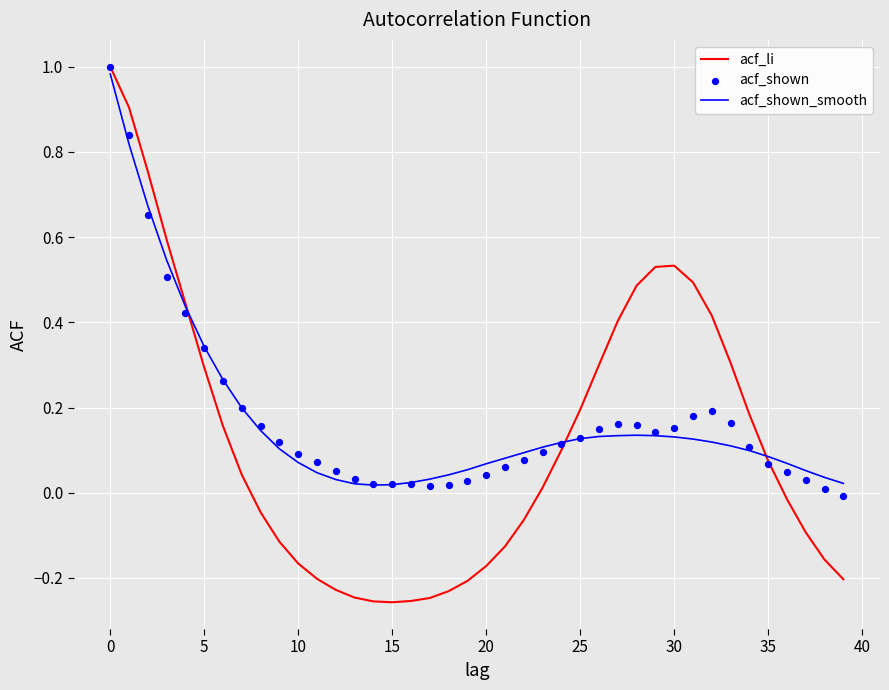

At how many categories does at least one series exceed 0?

40